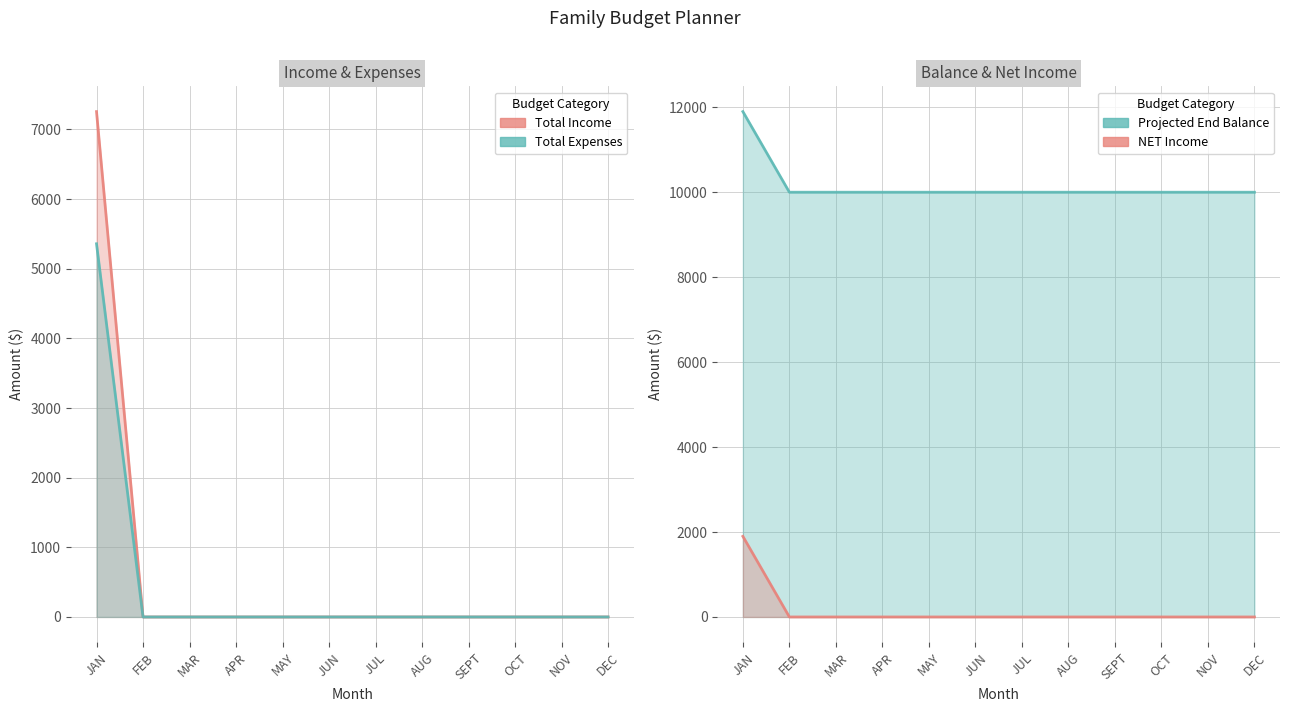

Rank the series at AUG from highest to lowest value.

Projected End Balance, Total Income, Total Expenses, NET Income